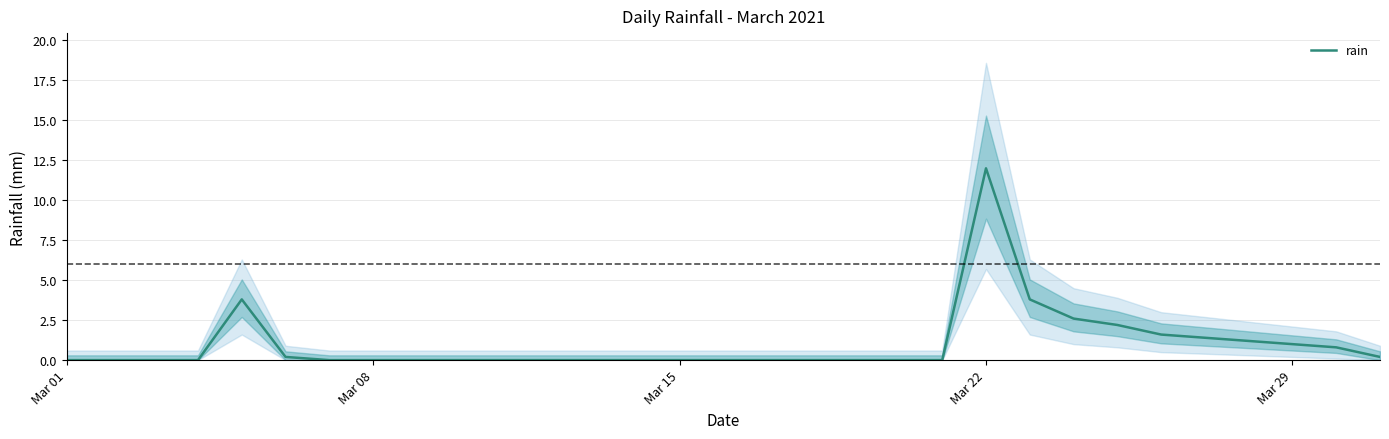

What is the highest value of the rain series?

12.0